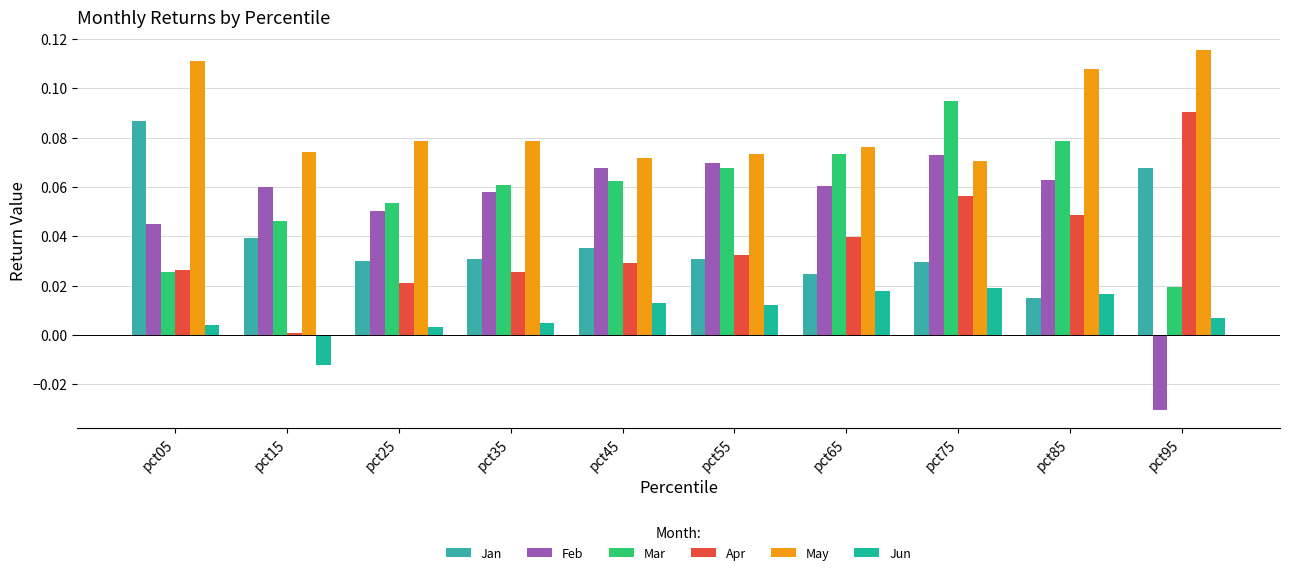

What is the value of the Feb bar at the 7th from the left?

0.1